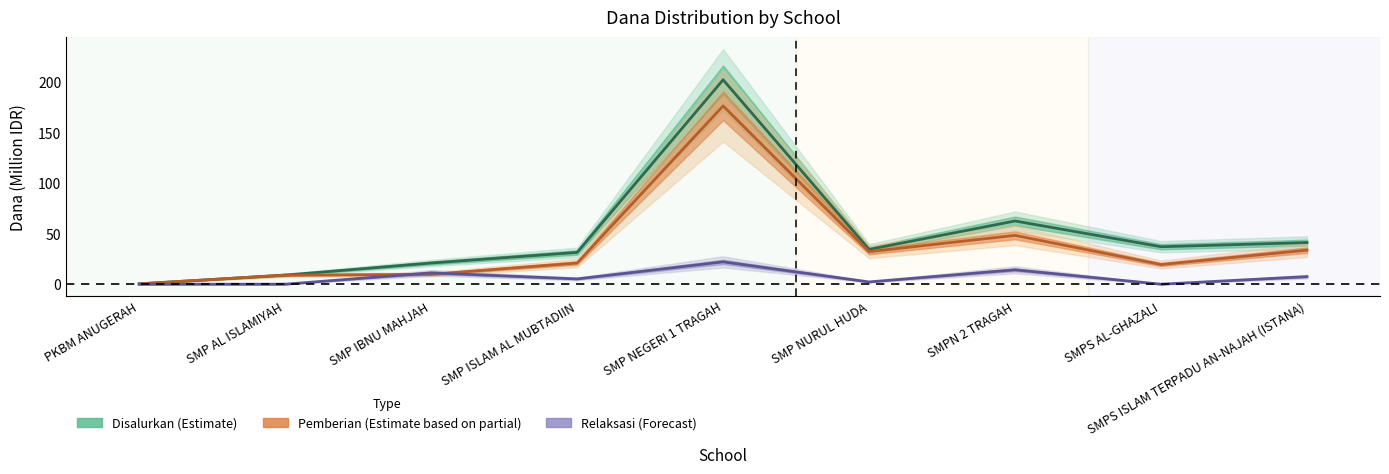

What is the approximate value of Pemberian (Estimate based on partial) at SMPN 2 TRAGAH?

48.4